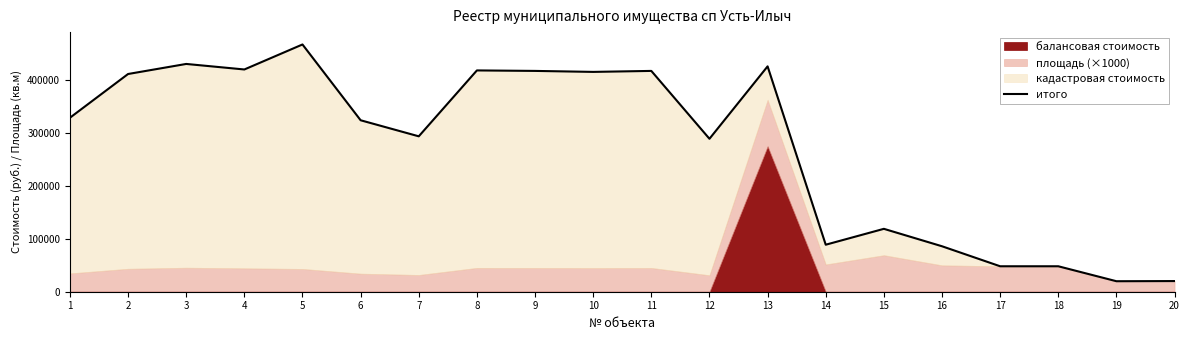

What is the change in value from 14 to 19?

-68847.7